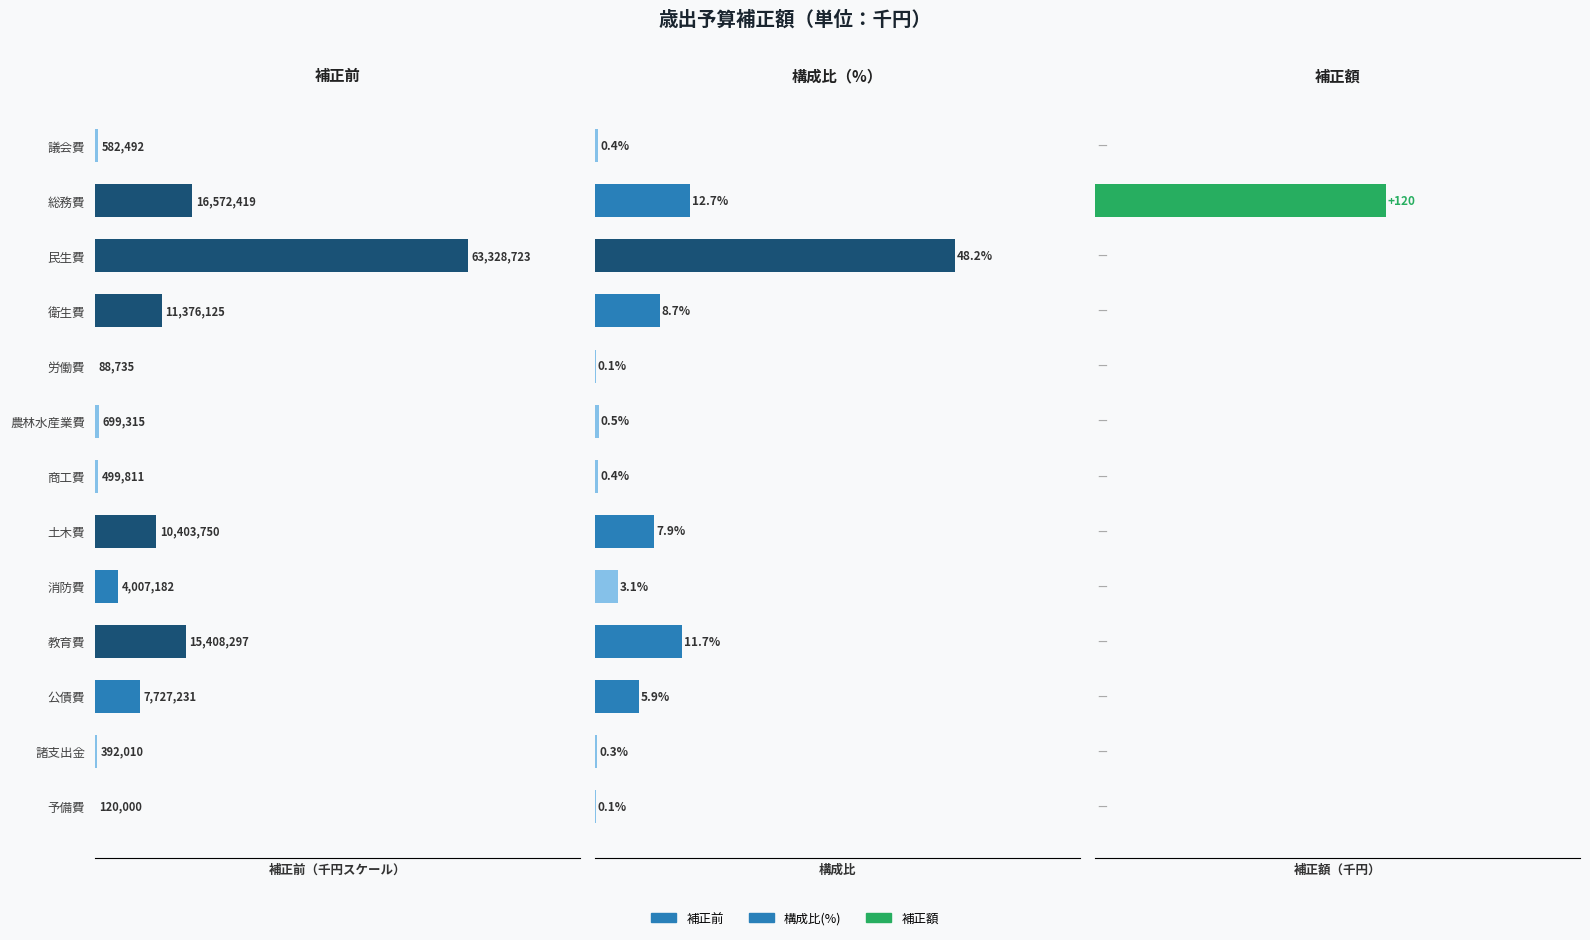

The value of 補正前 at 予備費 is 0.1. True or false?

False